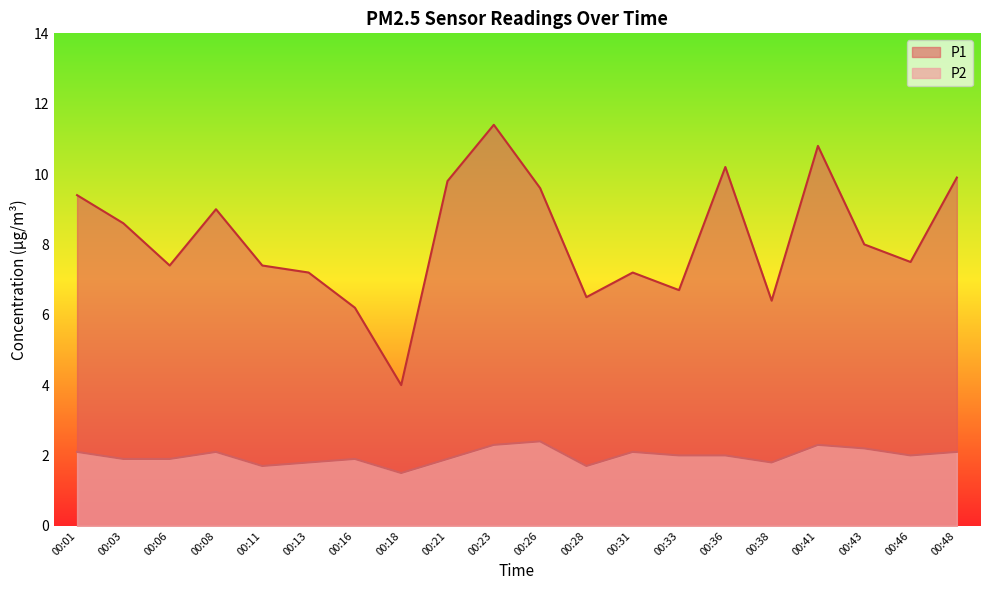

What is the spread (max minus min) of values at 00:36?

8.2